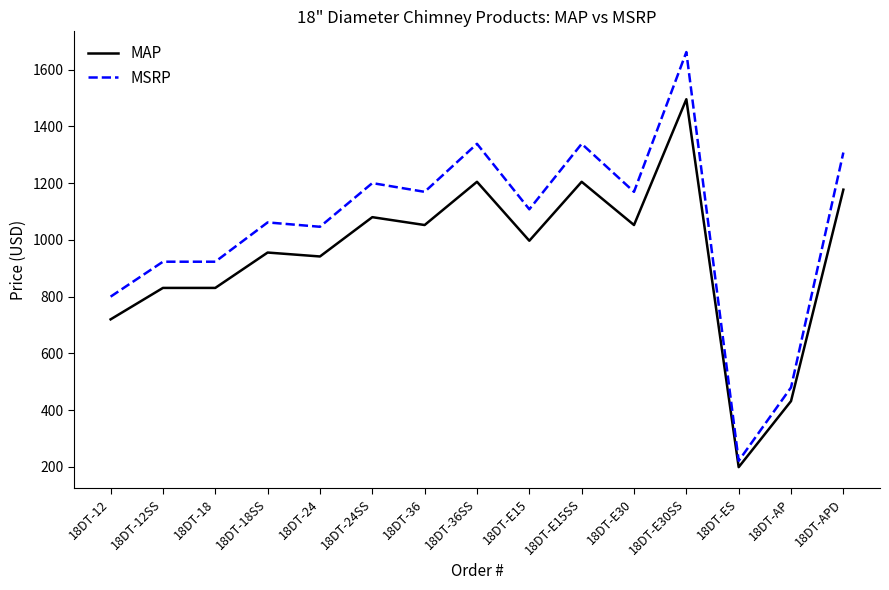

At which label does MAP reach its peak?

18DT-E30SS